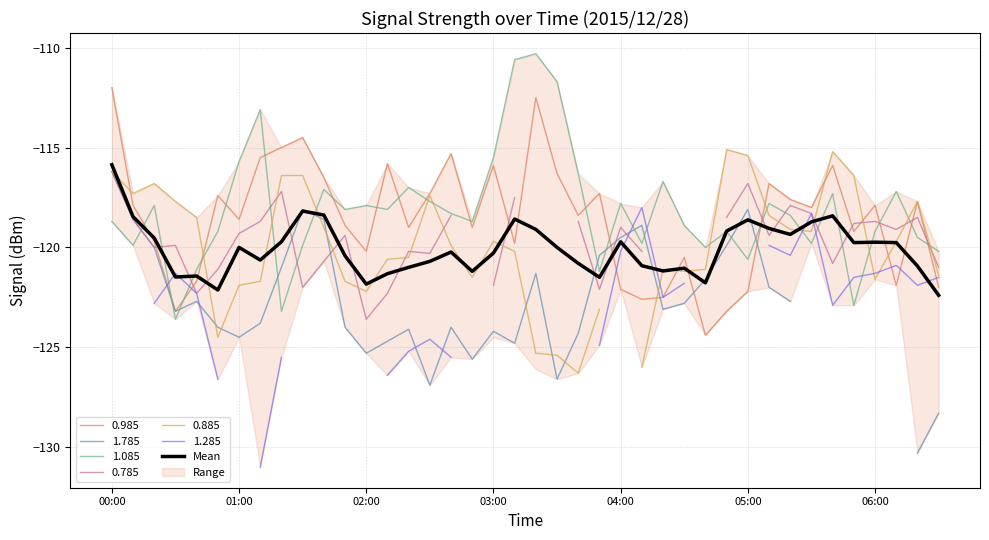

True or false: 0.985 and 1.085 intersect in this chart.

True